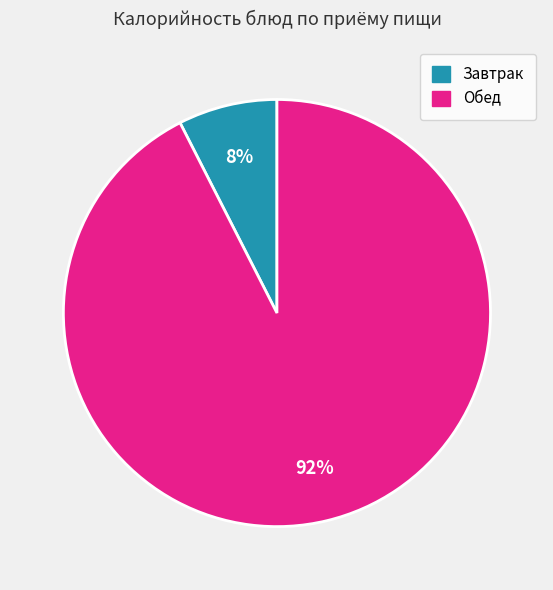

To the nearest percent, what is the average slice percentage?

50%